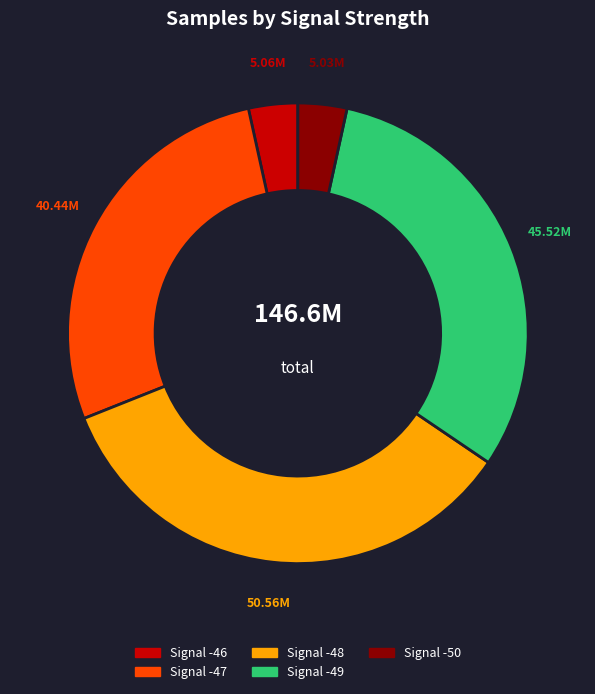

Combined, do Signal -46 and Signal -48 account for over 50%?

No